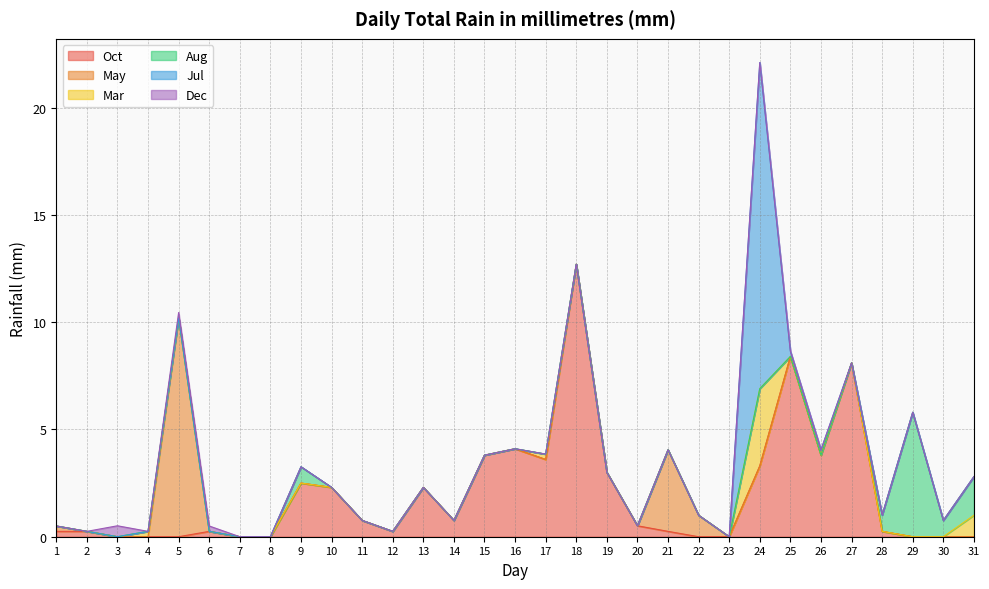

At which category is the sum across all series the highest?

24